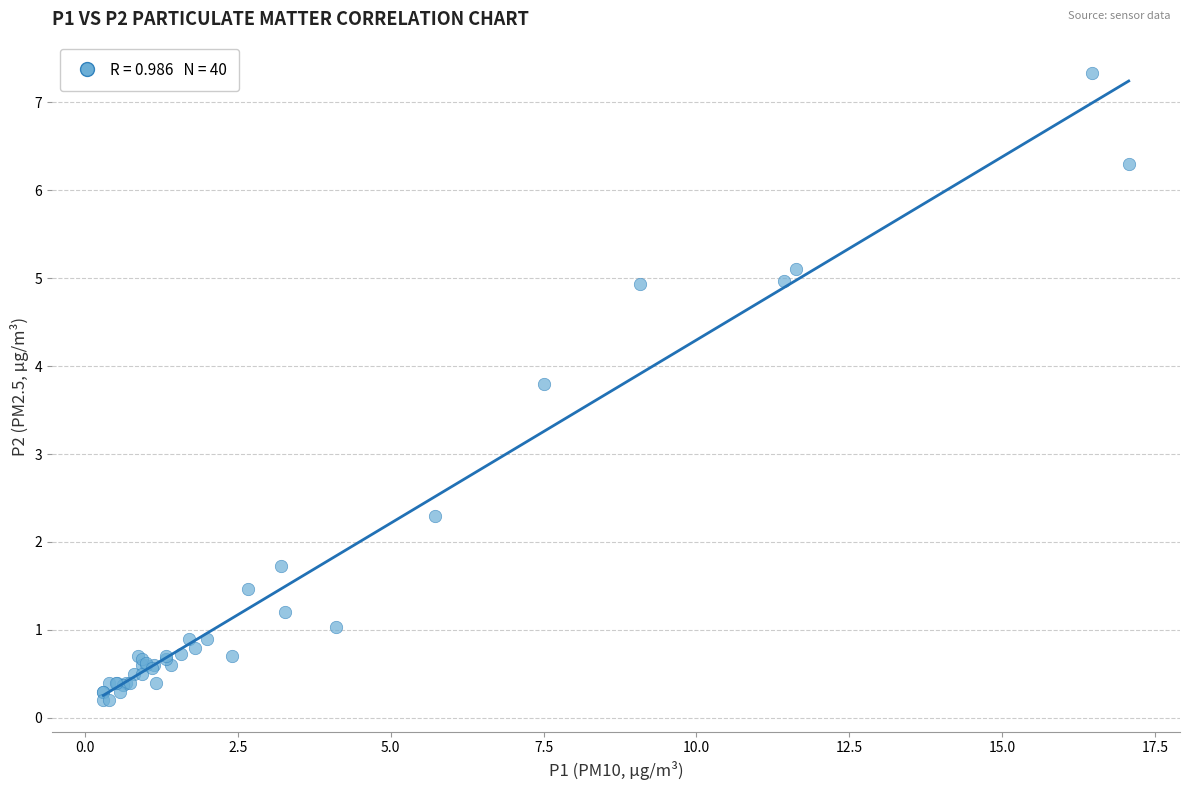

What Y value in the scatter plot is closest to 3?

2.3